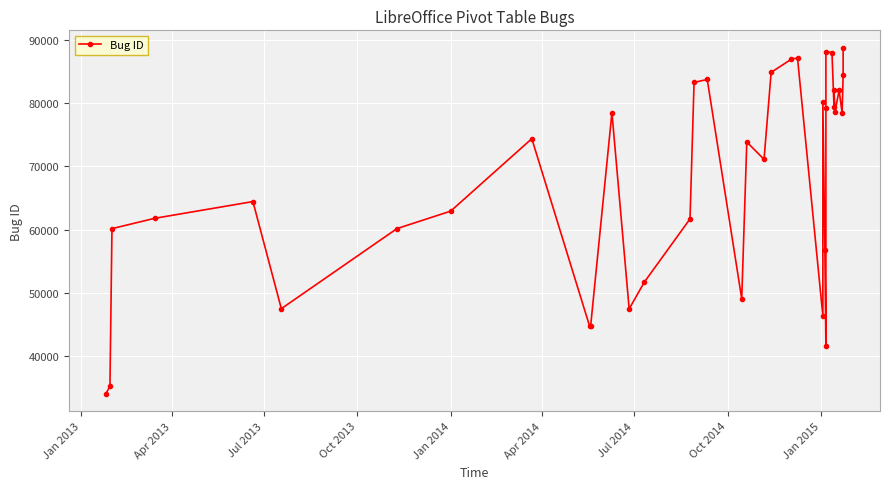

What is the average value?

67661